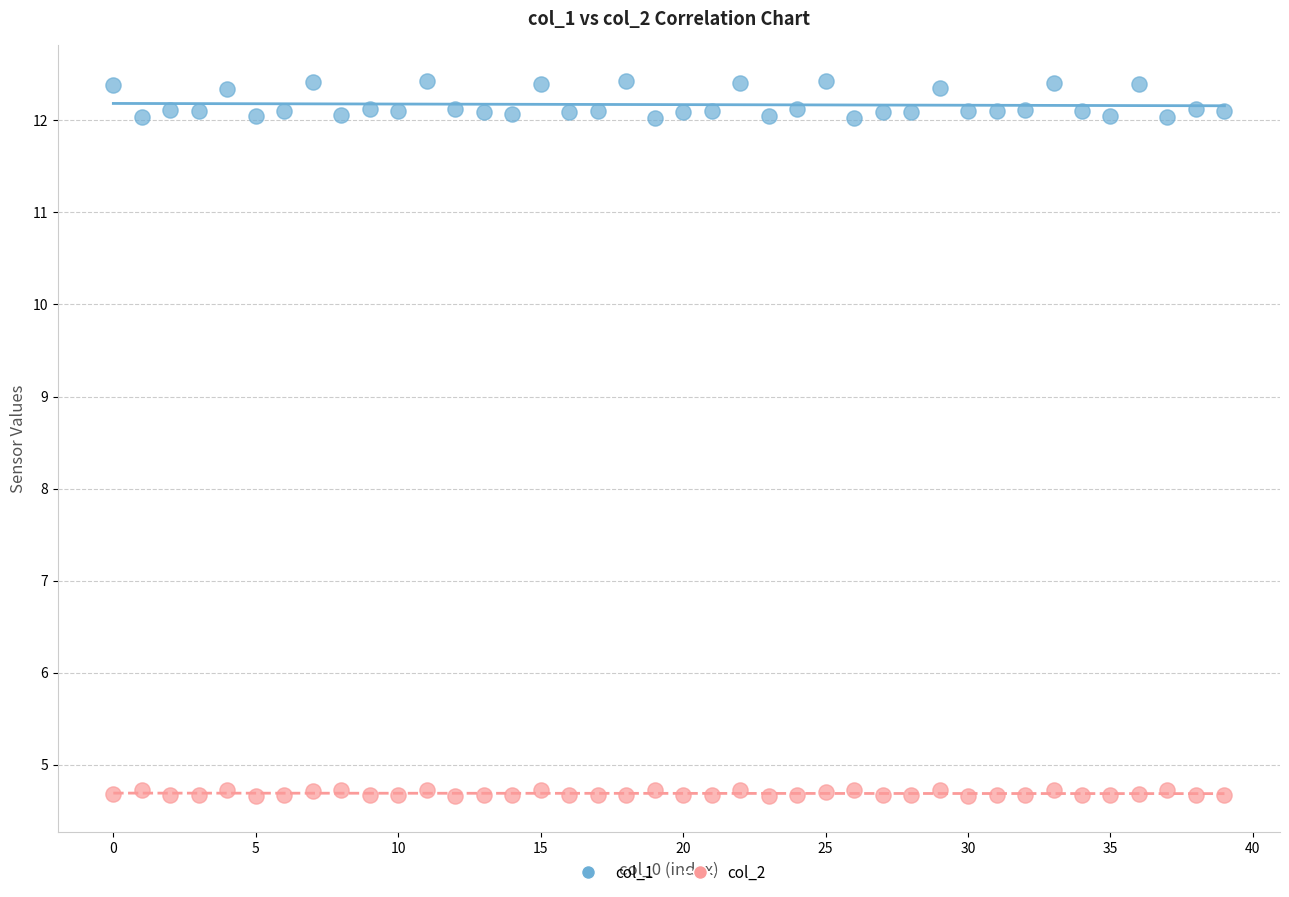

Which series contains the lowest Y value?

col_2